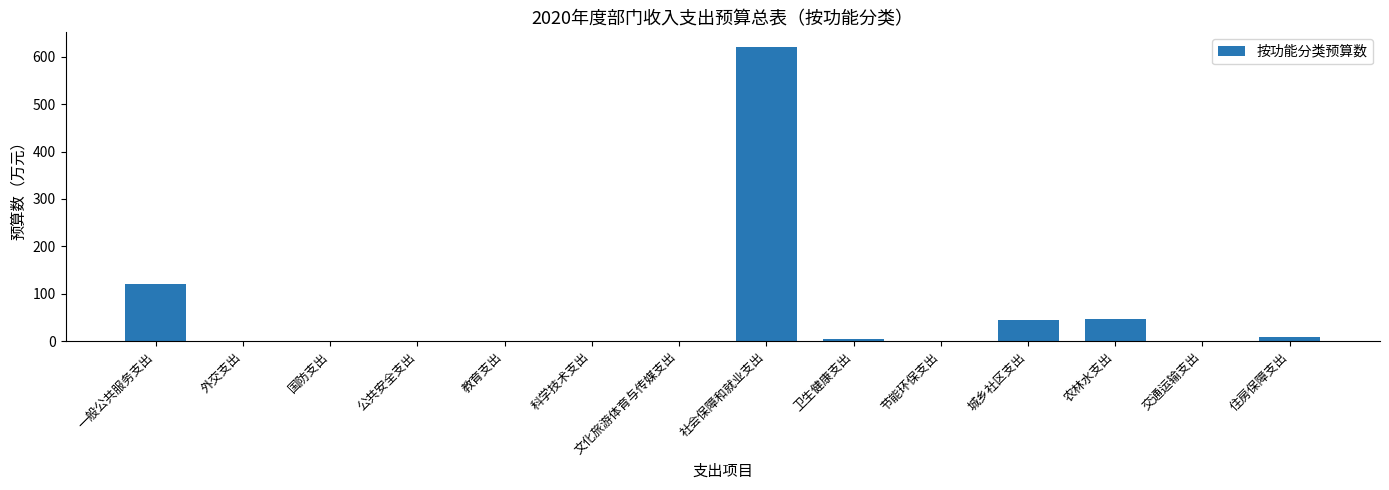

True or false: the data shows 0.0 at 交通运输支出.

True